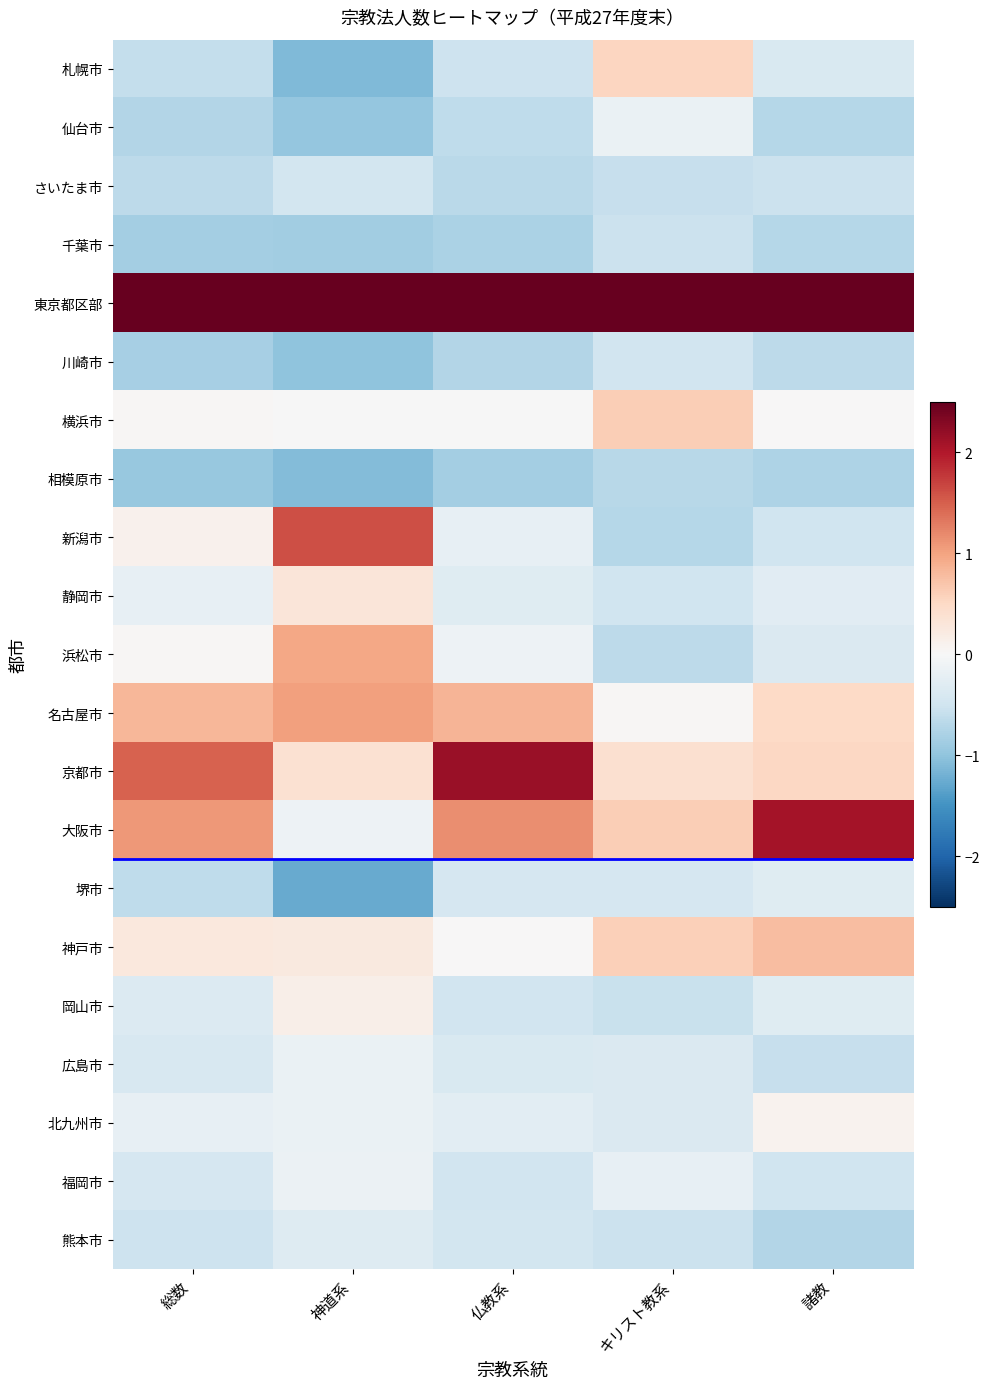

Between キリスト教系 and 神道系, which is larger?

キリスト教系